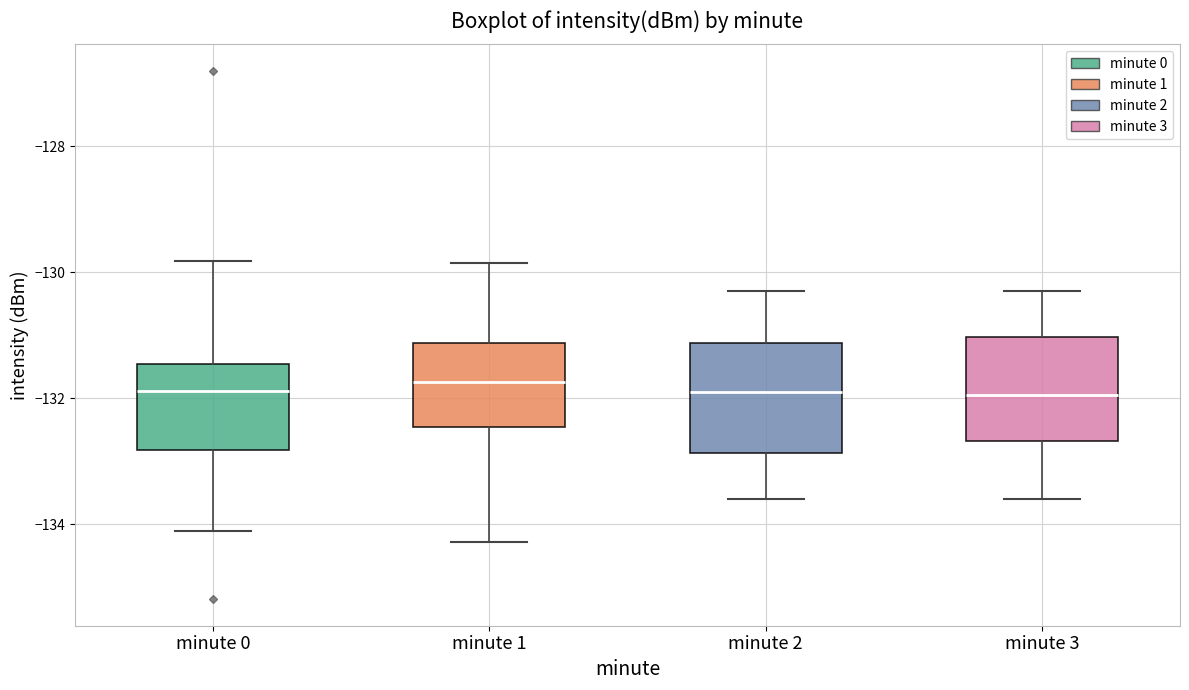

Reading left to right, transcribe this box plot: for each box, give where its median line is, the range the box spans, and where its two whiskers end, as read against the y-axis. The values are not printed on the chart, so give them approximately, as read against the axis.

minute 0: median -131.8, box -132.8 to -131.4, whiskers -134.2 to -129.8
minute 1: median -131.8, box -132.4 to -131.2, whiskers -134.2 to -129.8
minute 2: median -131.8, box -132.8 to -131.2, whiskers -133.6 to -130.2
minute 3: median -132.0, box -132.6 to -131.0, whiskers -133.6 to -130.2